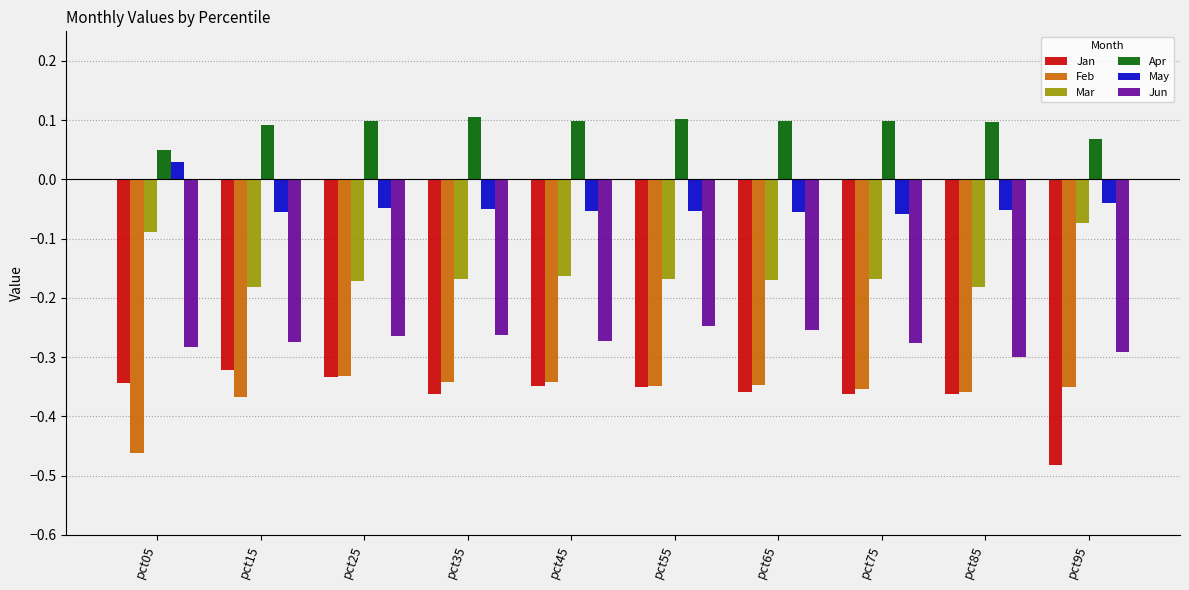

How many Apr values are between 0 and 1?

10